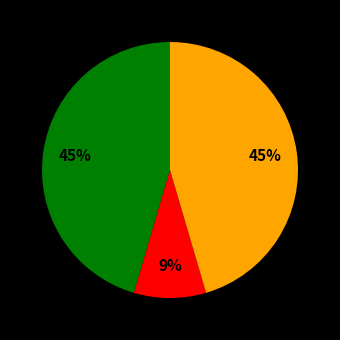

To the nearest percent, what is the difference between the largest and smallest slice percentages?

36%